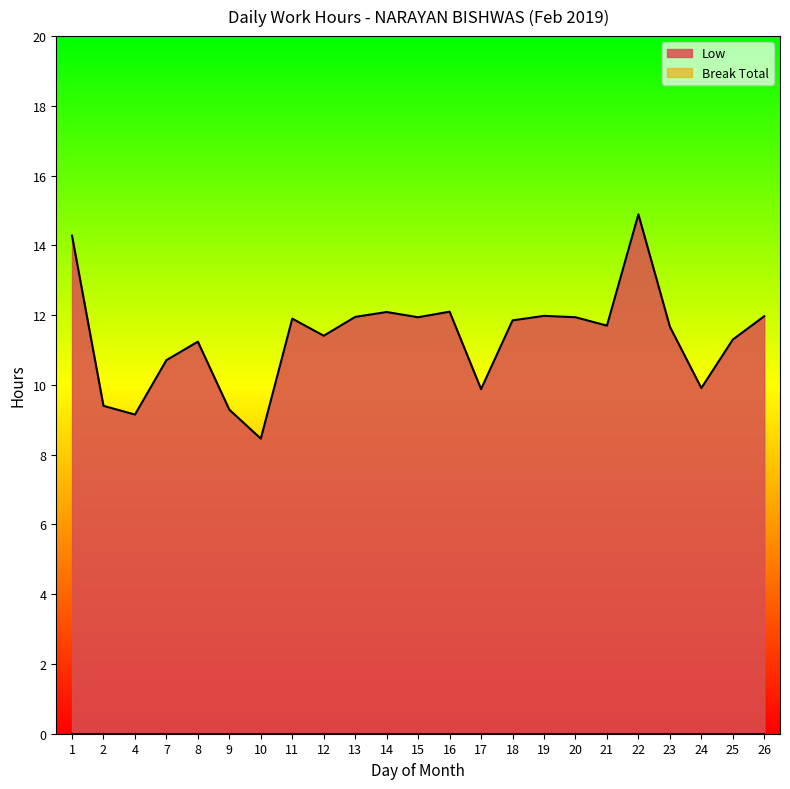

The chart shows a value of 16.8 at 8. True or false?

False